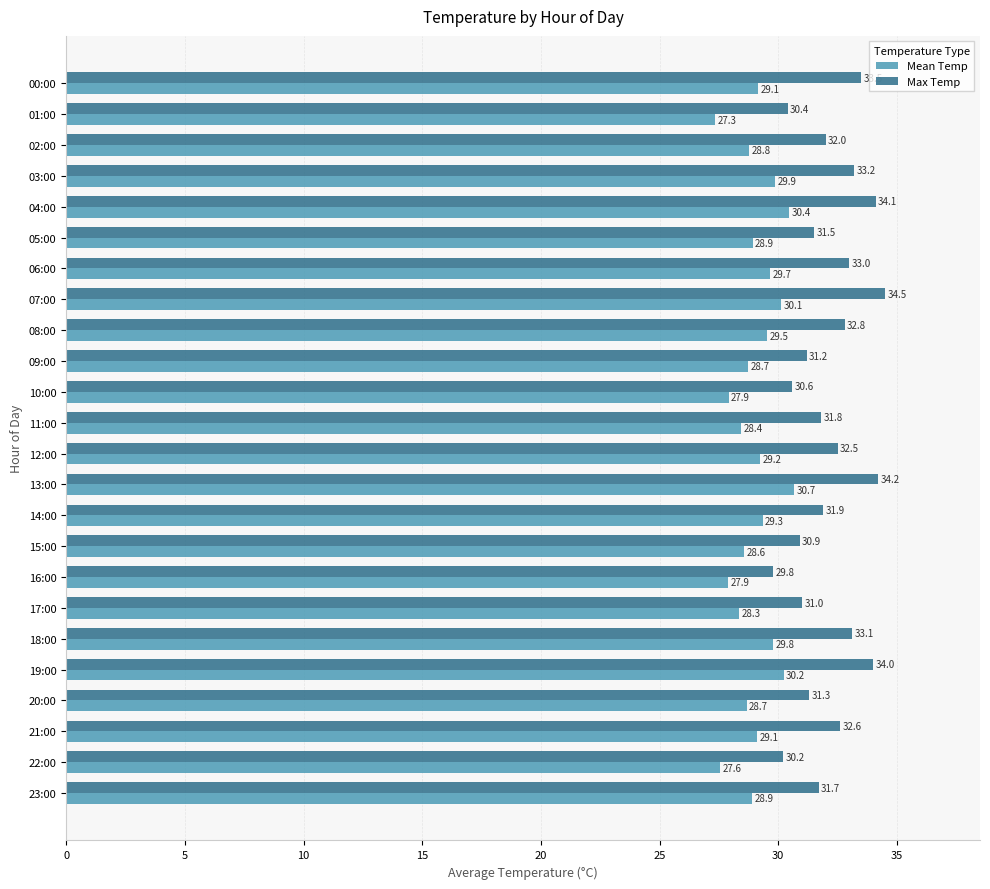

The value of Max Temp at 02:00 is 32.0. True or false?

True